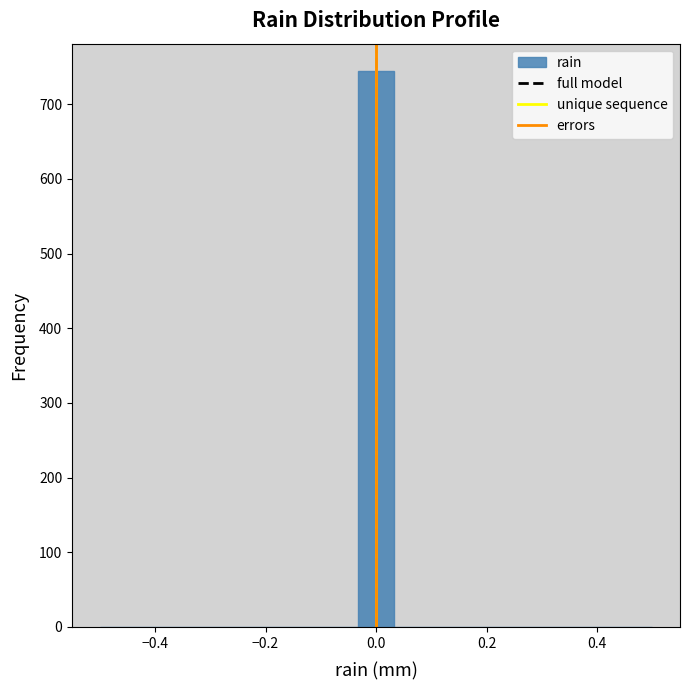

Read against the x-axis, roughly where is the centre of the tallest bar?

0.00